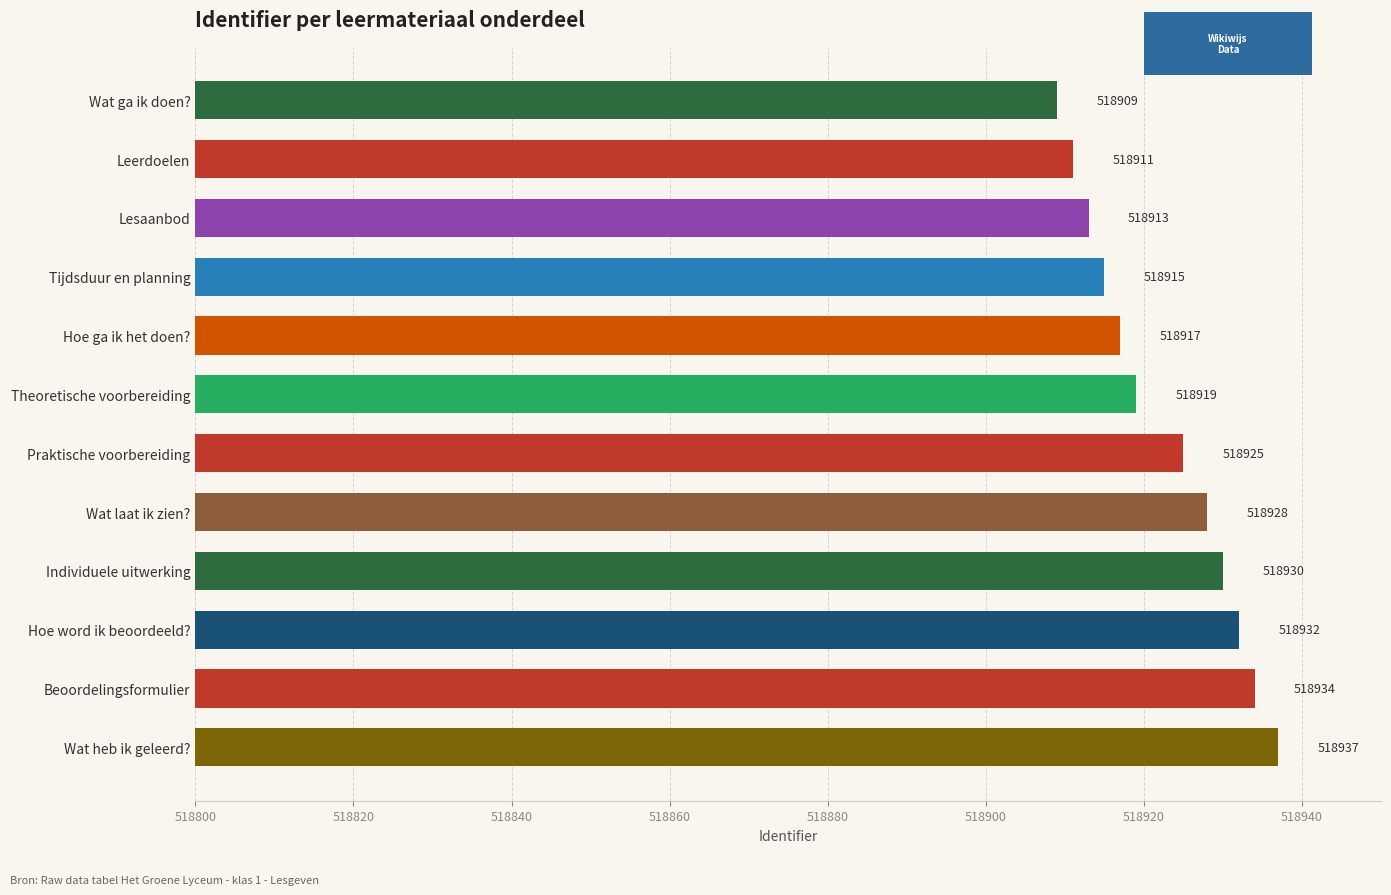

Where is the data nearest to the value 518923?

Praktische voorbereiding